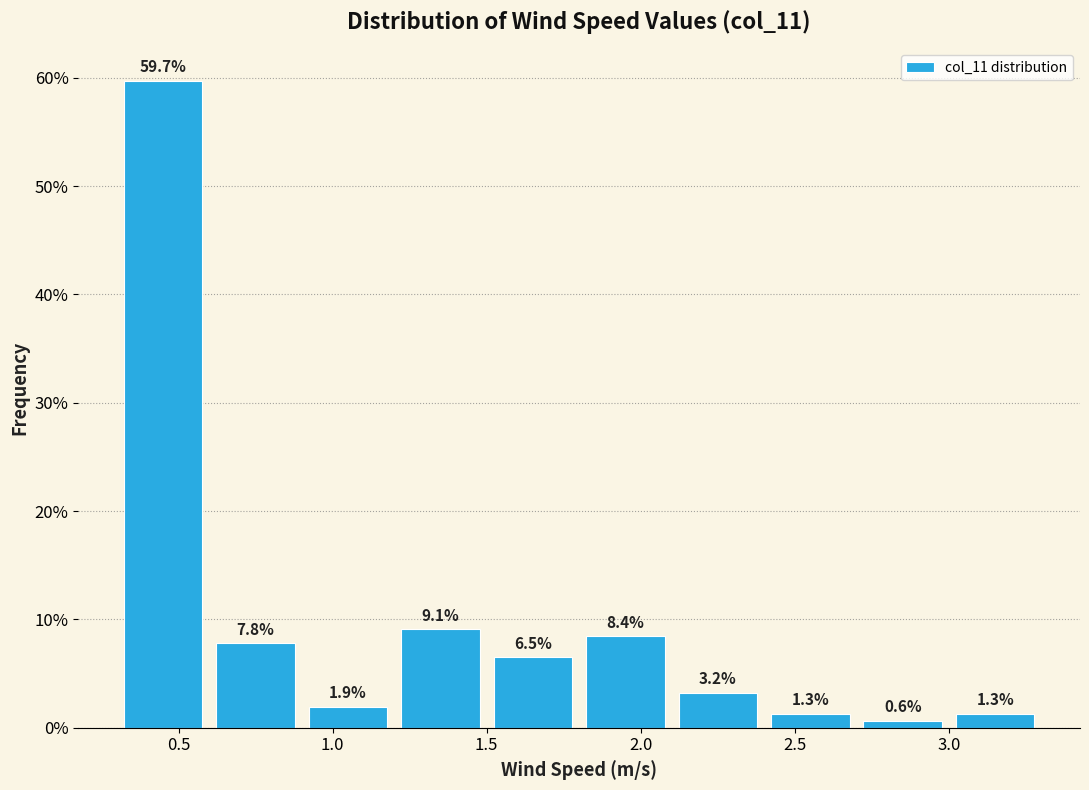

Reading left to right, transcribe this chart: for each bar, give the range it covers on the x-axis and its height.

0.3 to 0.6: 59.7
0.6 to 0.9: 7.8
0.9 to 1.2: 1.9
1.2 to 1.5: 9.1
1.5 to 1.8: 6.5
1.8 to 2.1: 8.4
2.1 to 2.4: 3.2
2.4 to 2.7: 1.3
2.7 to 3.0: 0.6
3.0 to 3.3: 1.3